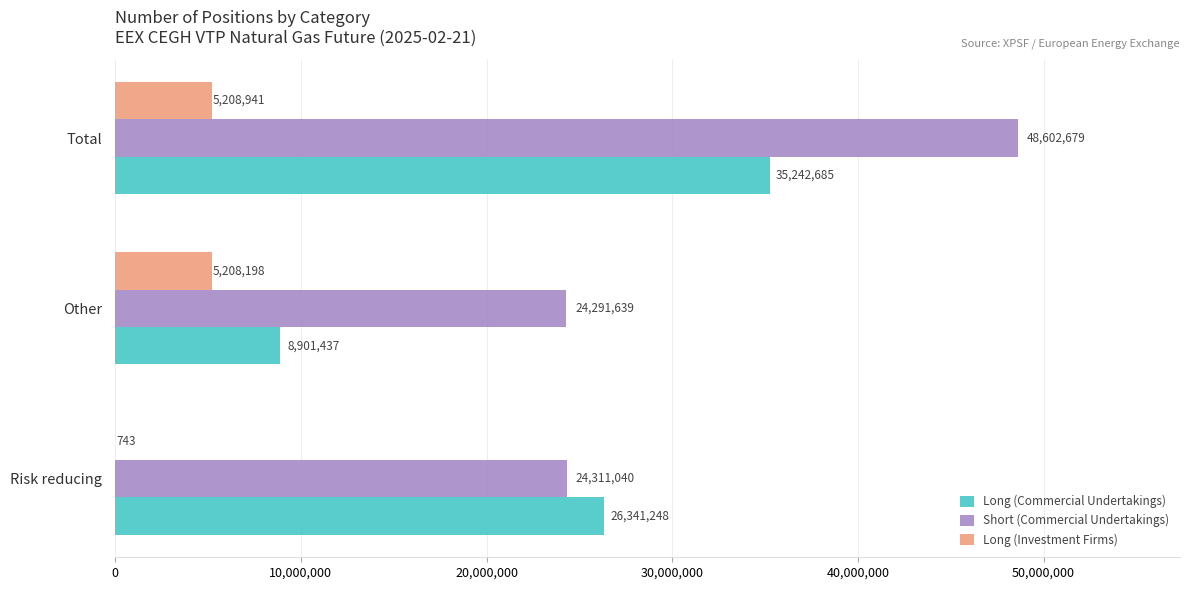

Which series changed the most between Risk reducing and Other?

Long (Commercial Undertakings)